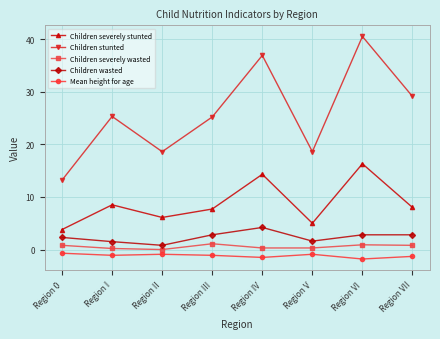

True or false: Children wasted and Children severely wasted intersect in this chart.

False